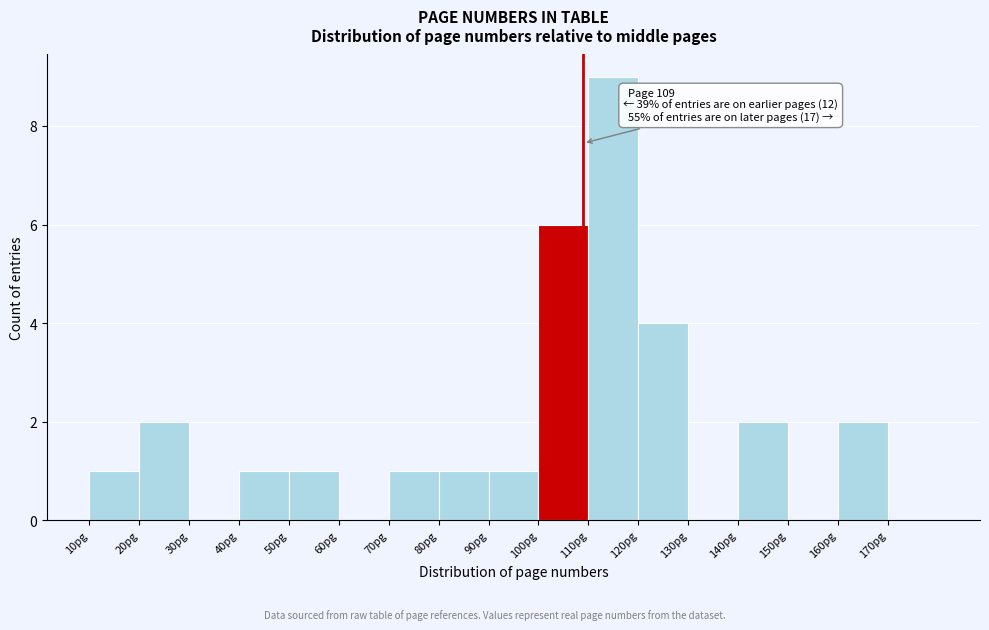

Which range on the x-axis has the tallest bar?

110 to 120